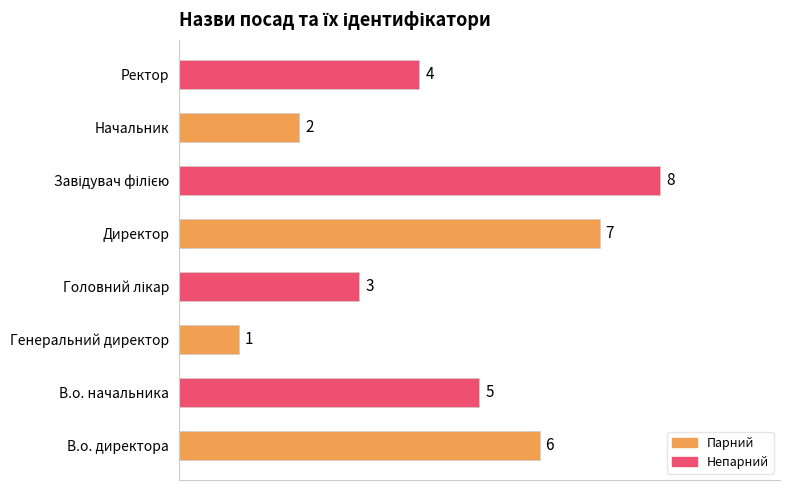

Which has a higher value, Ректор or Генеральний директор?

Ректор